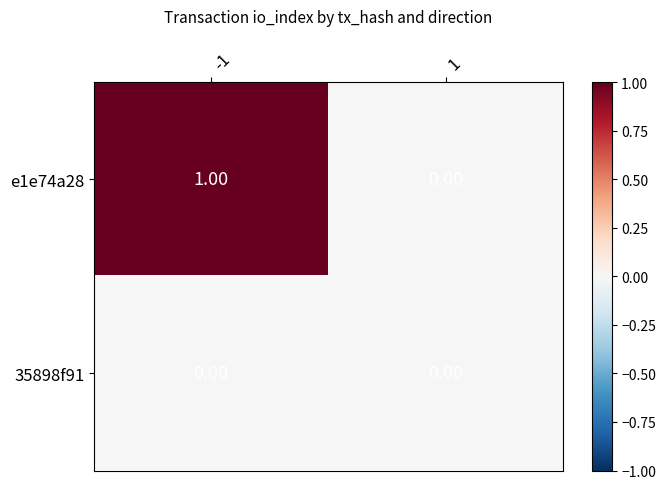

List the series in order of their overall mean, highest first.

e1e74a28, 35898f91